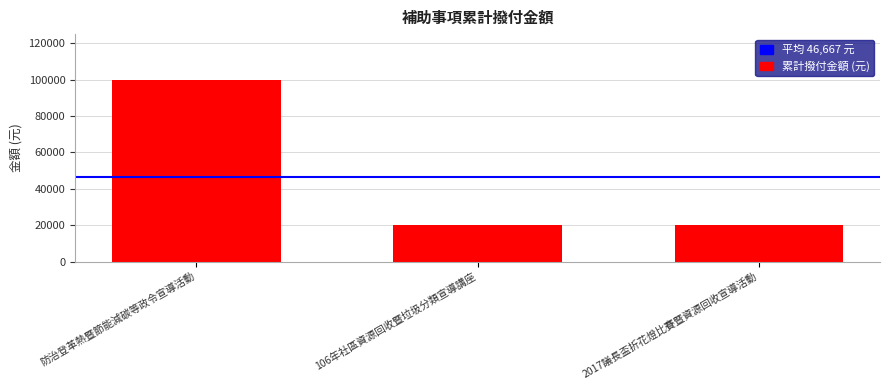

What is the label of the 2nd bar from the left?

106年社區資源回收暨垃圾分類宣導講座